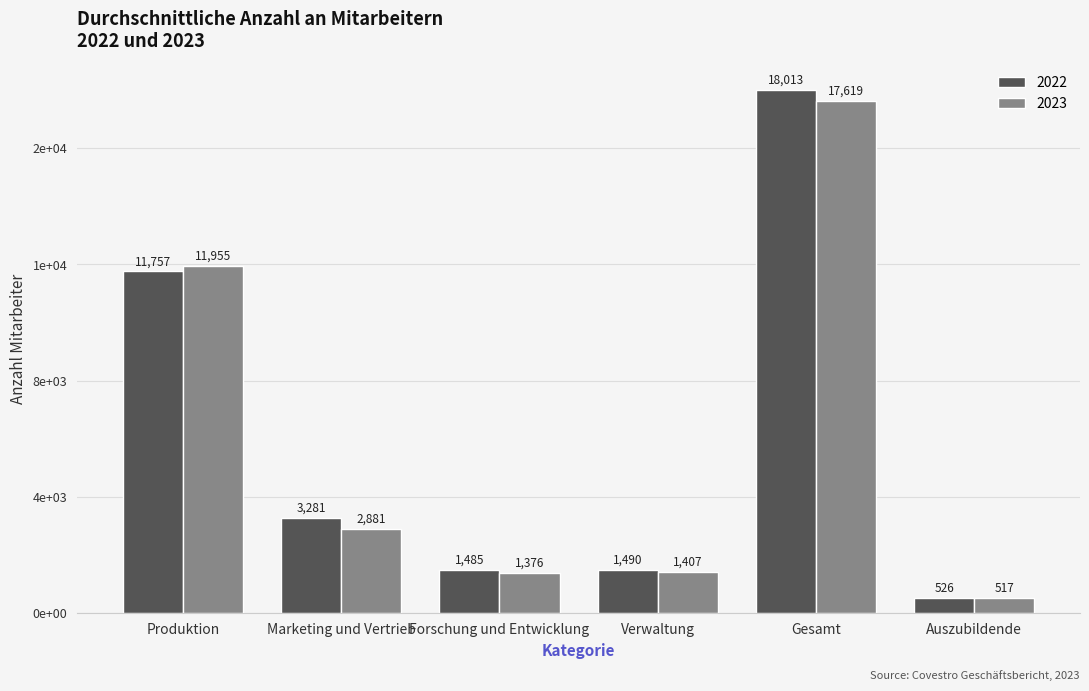

The 2022 series shows 15578 at Produktion. True or false?

False